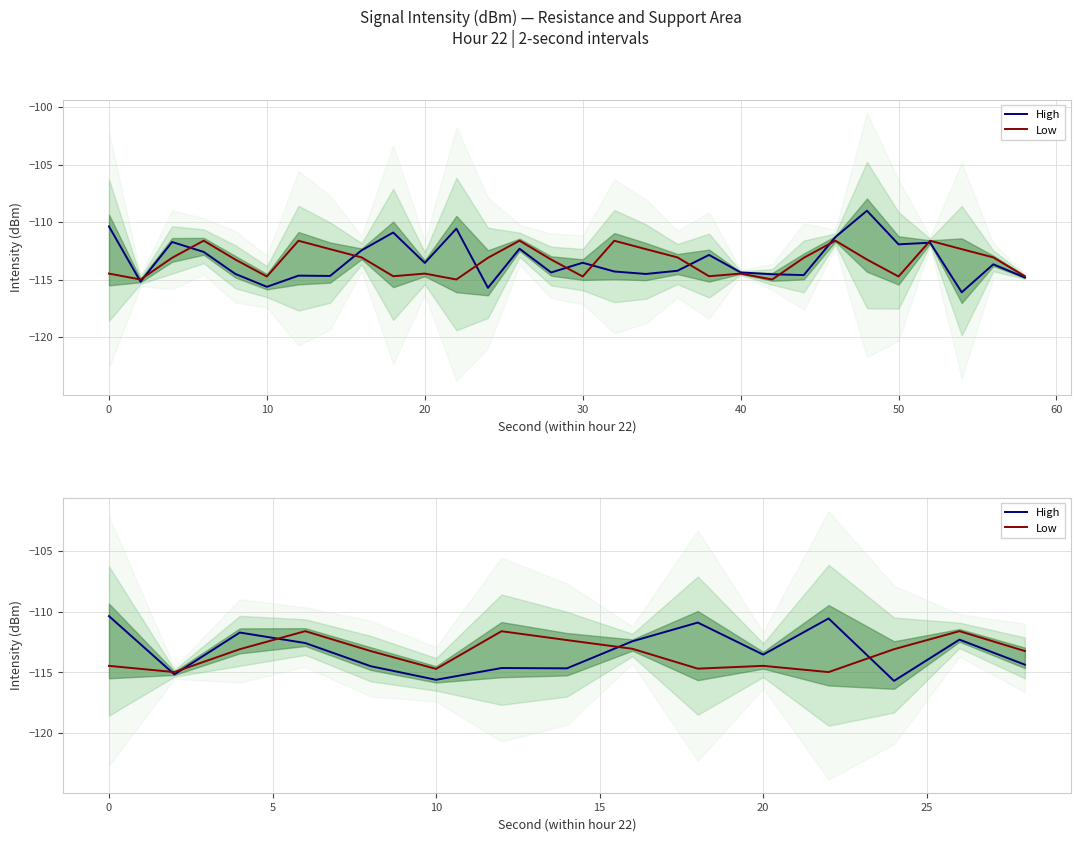

Does the chart have visible grid lines?

Yes